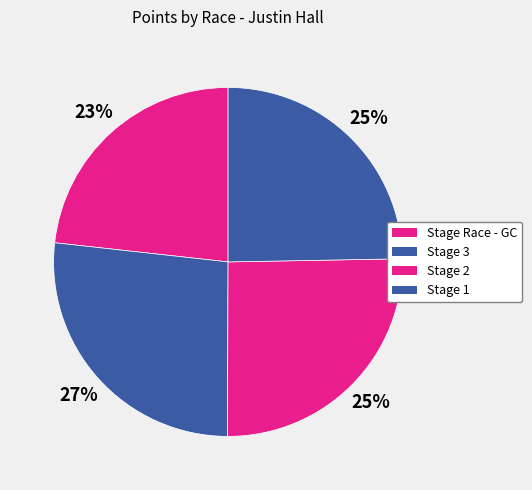

Rank the categories by value from highest to lowest.

Valley of the Sun Stage Race - Stage 3, Valley of the Sun Stage Race - Stage 2, Valley of the Sun Stage Race - Stage 1, Valley of the Sun Stage Race - GC